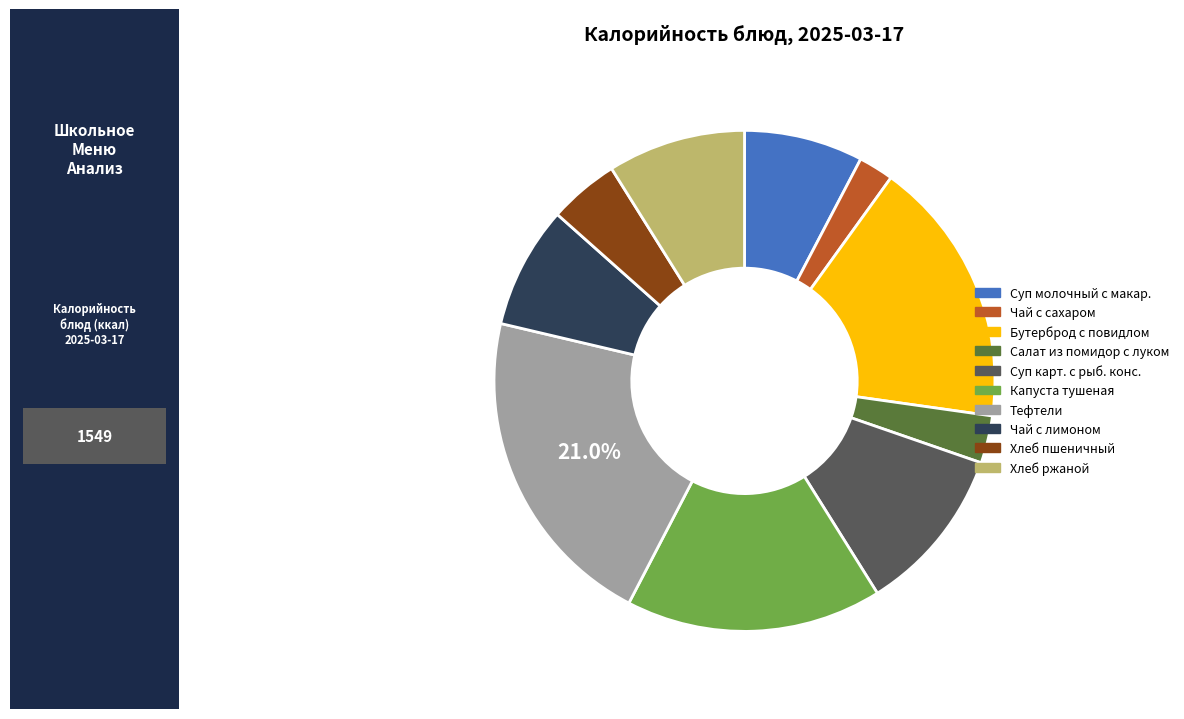

Does any single category account for the majority?

No